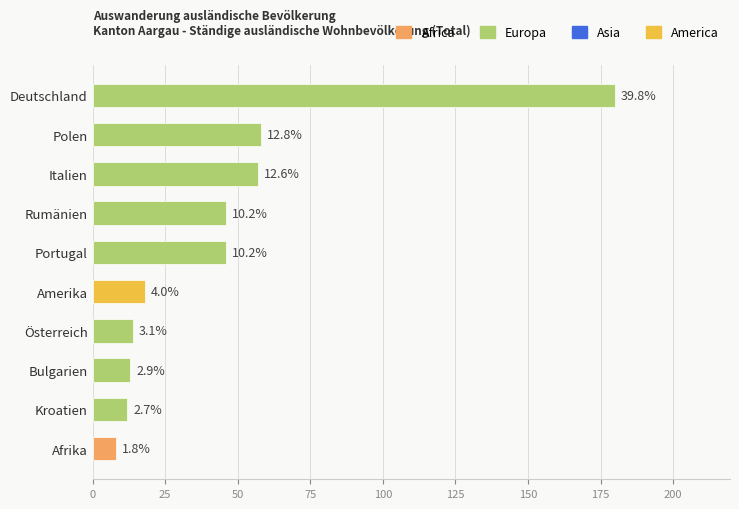

How many bars are there in total?

10